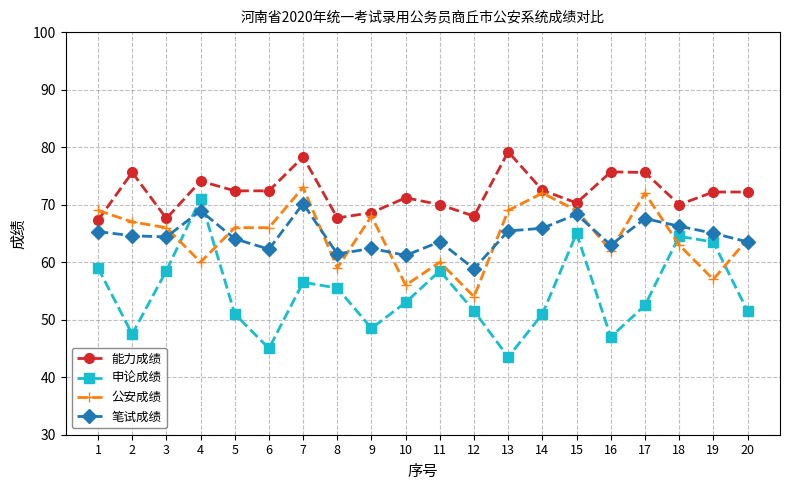

How many series are shown in this chart?

4